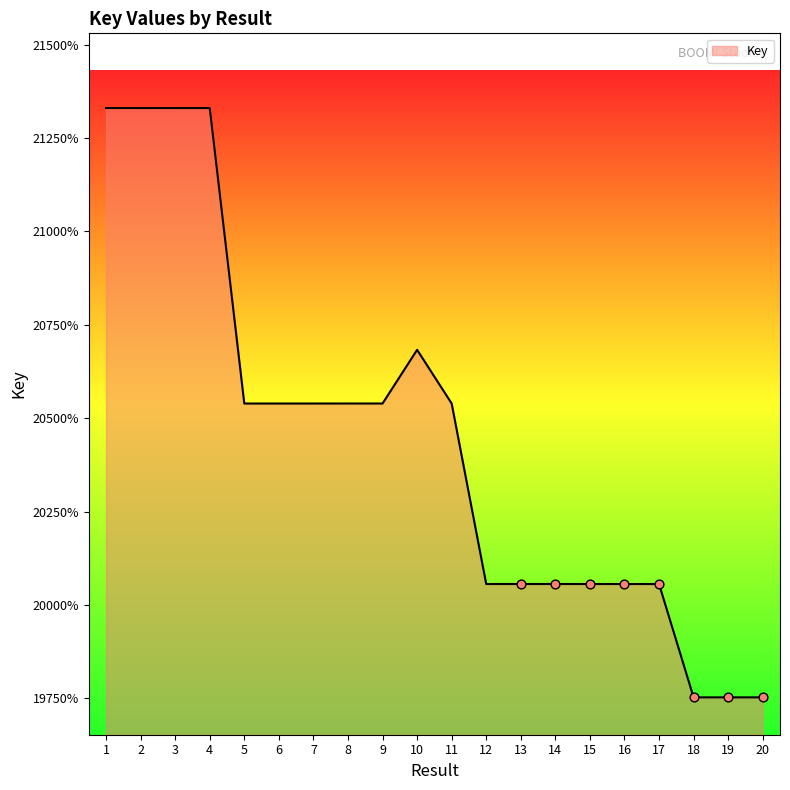

What is the change in value from 6 to 20?

-7867460